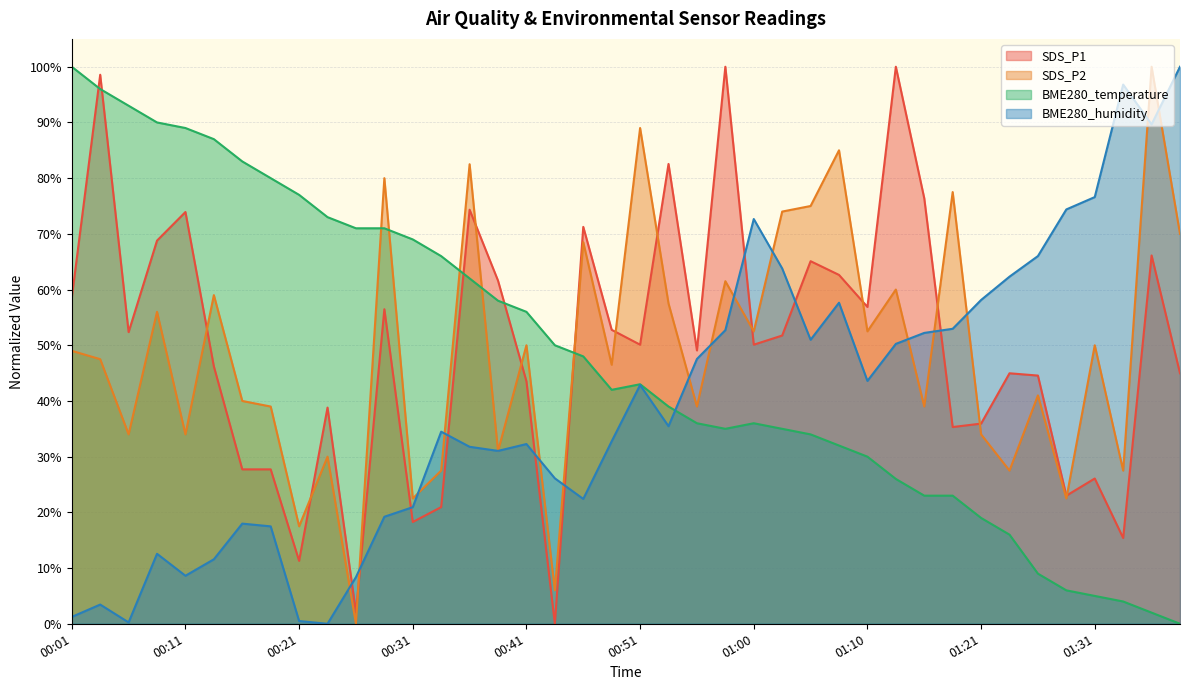

The BME280_humidity series shows 20.9 at 00:31. True or false?

True